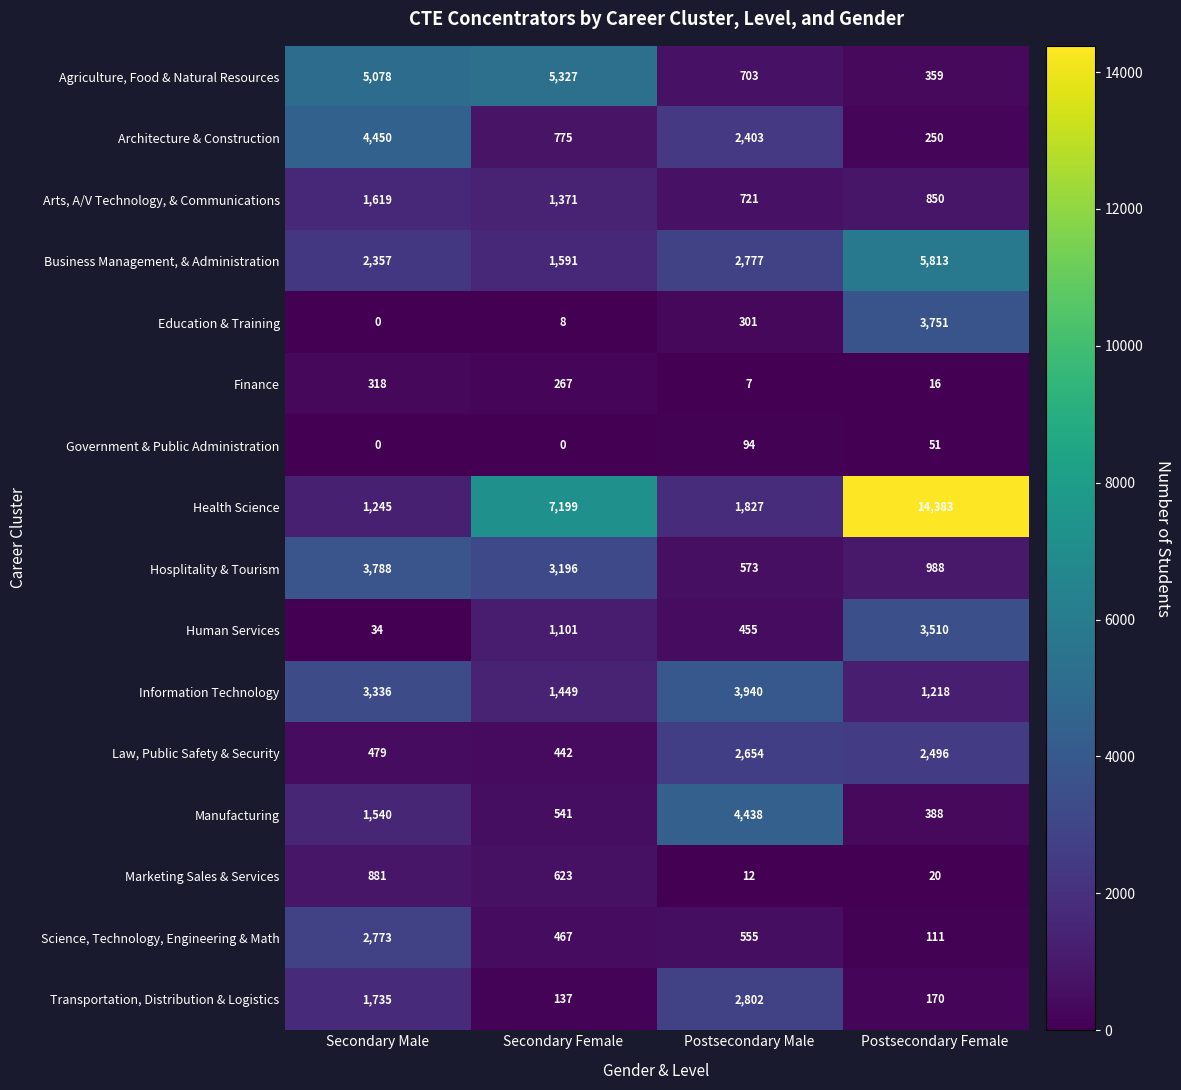

At which label does Science, Technology, Engineering & Math first exceed 555?

Secondary Male